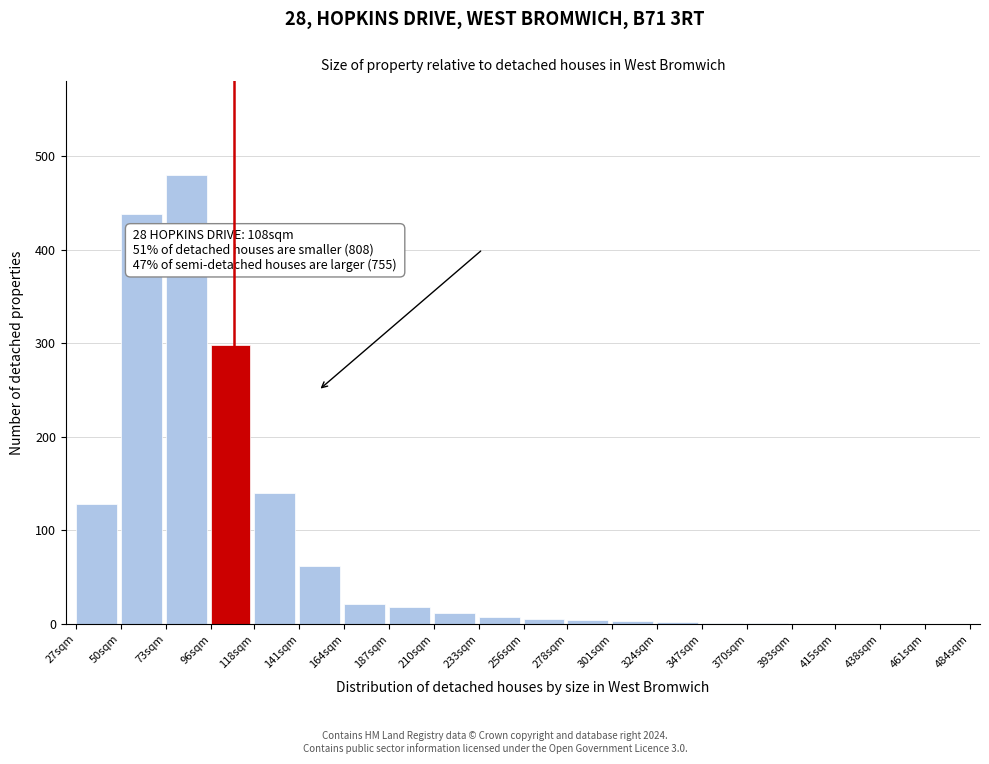

The value at 141sqm is 62. True or false?

True